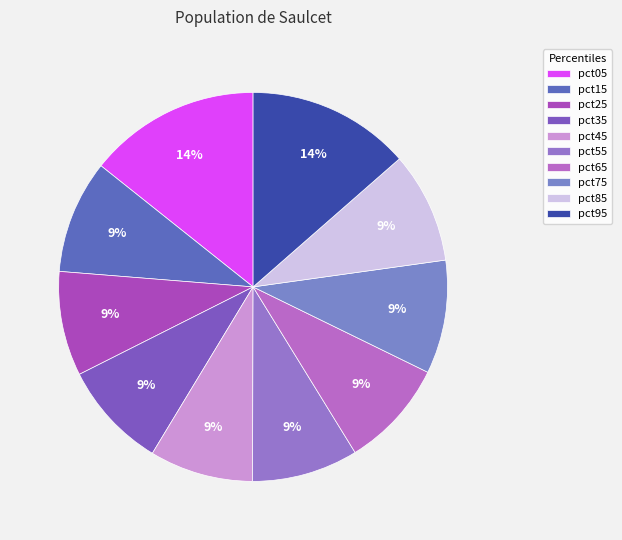

How many slices are in this pie chart?

10